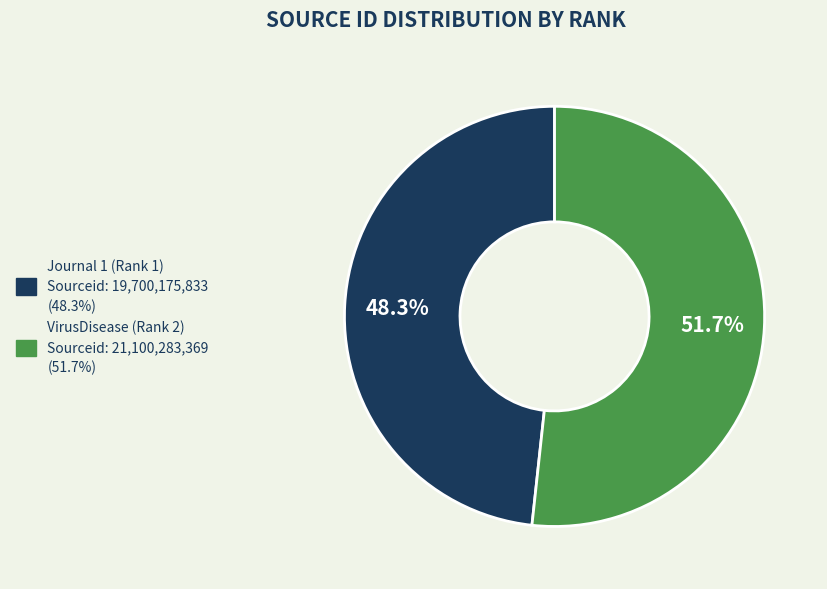

Rank the categories by value from lowest to highest.

Journal 1 (Rank 1), VirusDisease (Rank 2)